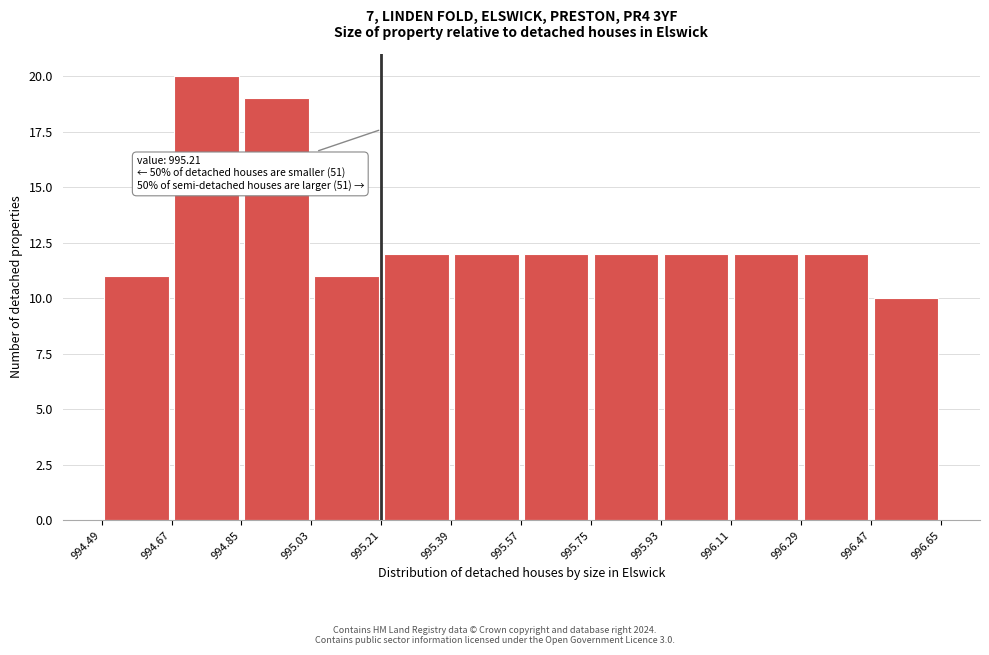

Which range on the x-axis has the tallest bar?

994.67 to 994.85